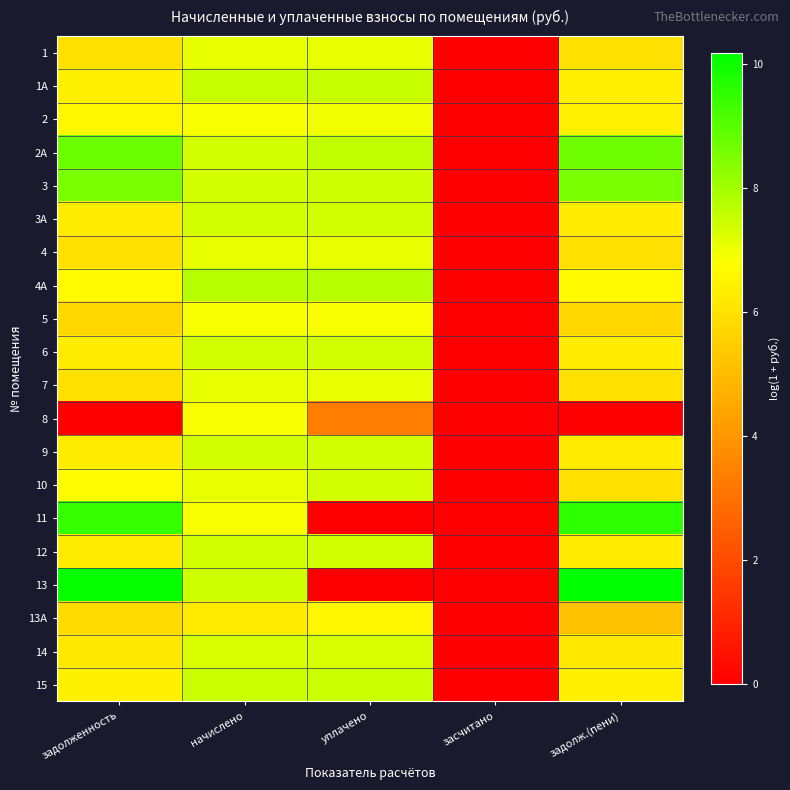

Reading left to right, what are all the values shown in this chart?

1: задолженность=6.0	начислено=7.1	уплачено=7.1	засчитано=0.0	задолж.(пени)=6.0
1А: задолженность=6.4	начислено=7.5	уплачено=7.5	засчитано=0.0	задолж.(пени)=6.4
2: задолженность=6.6	начислено=6.8	уплачено=6.9	засчитано=0.0	задолж.(пени)=6.4
2А: задолженность=8.7	начислено=7.4	уплачено=7.6	засчитано=0.0	задолж.(пени)=8.7
3: задолженность=8.6	начислено=7.4	уплачено=7.4	засчитано=0.0	задолж.(пени)=8.5
3А: задолженность=6.3	начислено=7.4	уплачено=7.4	засчитано=0.0	задолж.(пени)=6.3
4: задолженность=6.0	начислено=7.1	уплачено=7.1	засчитано=0.0	задолж.(пени)=6.0
4А: задолженность=6.7	начислено=7.8	уплачено=7.8	засчитано=0.0	задолж.(пени)=6.7
5: задолженность=5.7	начислено=6.8	уплачено=6.8	засчитано=0.0	задолж.(пени)=5.7
6: задолженность=6.3	начислено=7.4	уплачено=7.4	засчитано=0.0	задолж.(пени)=6.3
7: задолженность=6.0	начислено=7.1	уплачено=7.1	засчитано=0.0	задолж.(пени)=6.0
8: задолженность=0.0	начислено=6.8	уплачено=3.3	засчитано=0.0	задолж.(пени)=0.0
9: задолженность=6.3	начислено=7.4	уплачено=7.4	засчитано=0.0	задолж.(пени)=6.3
10: задолженность=6.7	начислено=7.1	уплачено=7.4	засчитано=0.0	задолж.(пени)=6.0
11: задолженность=9.5	начислено=6.8	уплачено=0.0	засчитано=0.0	задолж.(пени)=9.5
12: задолженность=6.3	начислено=7.4	уплачено=7.4	засчитано=0.0	задолж.(пени)=6.3
13: задолженность=10.1	начислено=7.4	уплачено=0.0	засчитано=0.0	задолж.(пени)=10.2
13А: задолженность=5.9	начислено=6.3	уплачено=6.6	засчитано=0.0	задолж.(пени)=5.2
14: задолженность=6.2	начислено=7.3	уплачено=7.3	засчитано=0.0	задолж.(пени)=6.2
15: задолженность=6.4	начислено=7.5	уплачено=7.5	засчитано=0.0	задолж.(пени)=6.4